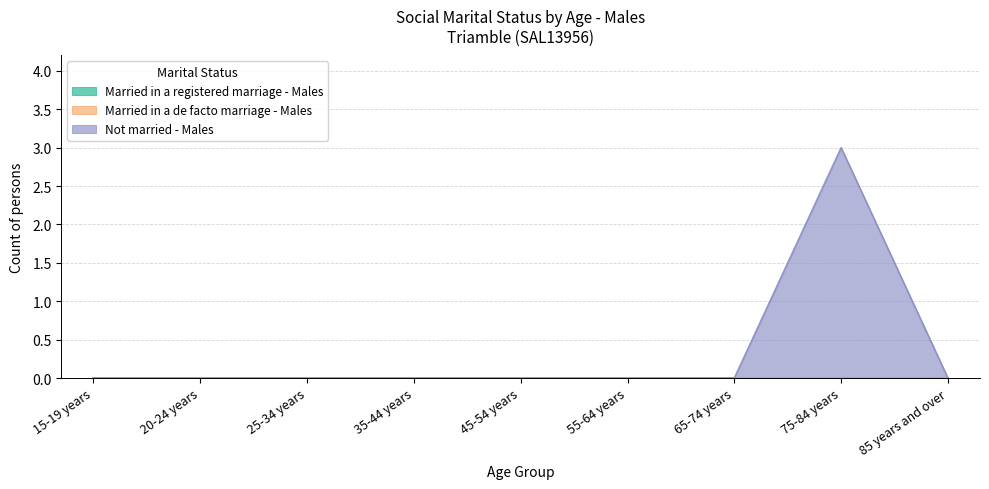

Reading right to left, what are all the values shown in this chart?

Married in a registered marriage - Males: 0	0	0	0	0	0	0	0	0
Married in a de facto marriage - Males: 0	0	0	0	0	0	0	0	0
Not married - Males: 0	3	0	0	0	0	0	0	0